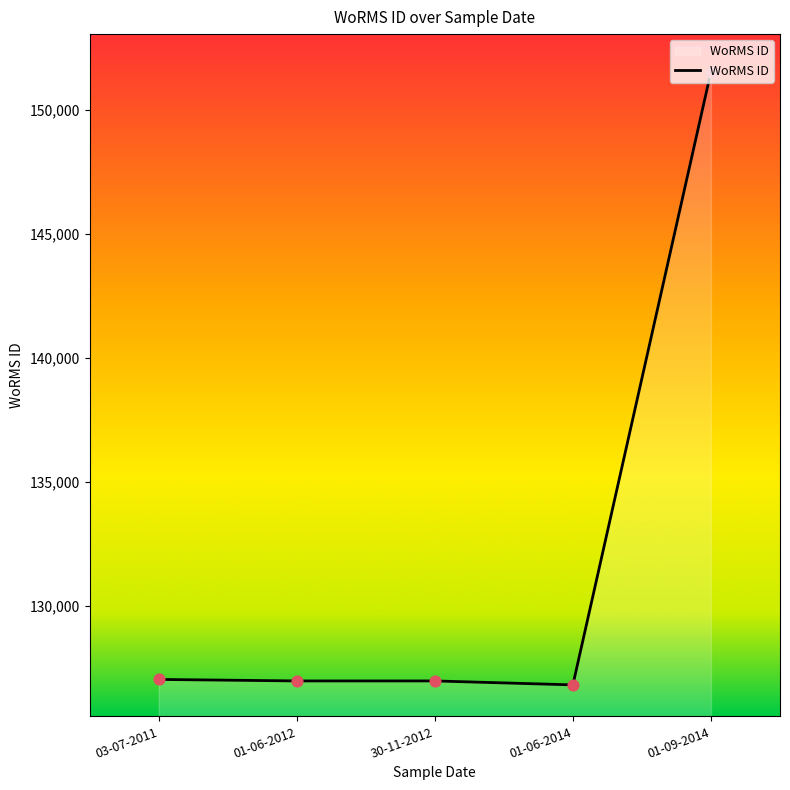

What is the ratio of the value at 03-07-2011 to the value at 01-09-2014?

0.8